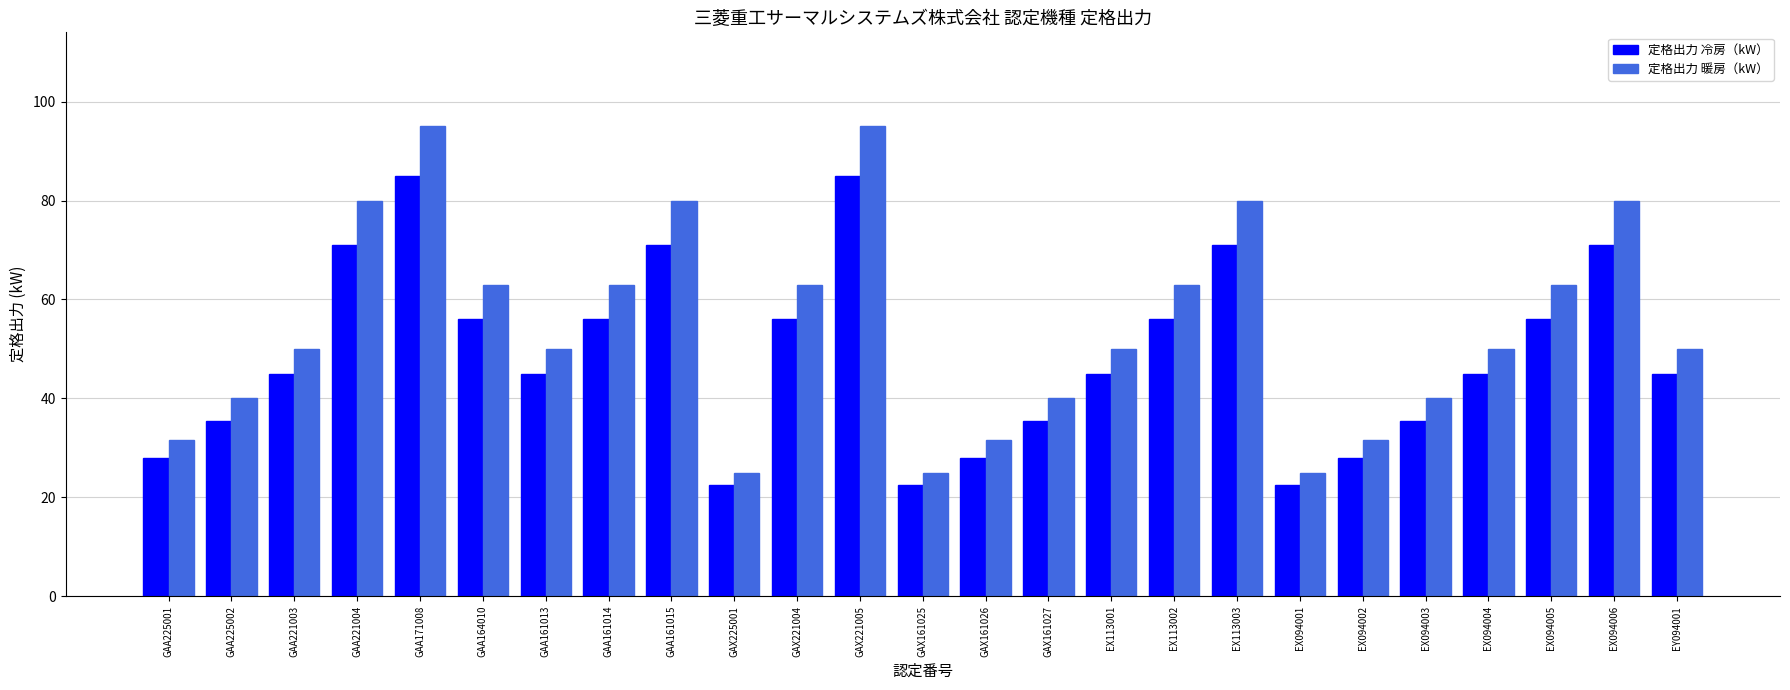

What is the smallest value displayed?

22.4